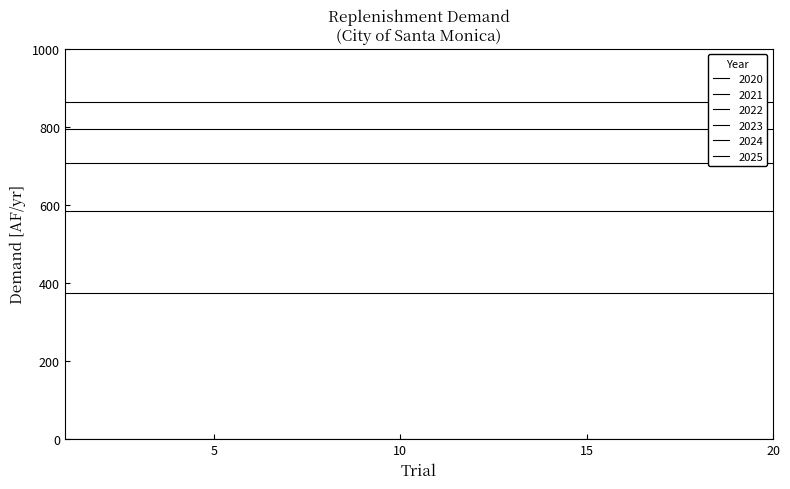

What is the total value across all series at 15?

3326